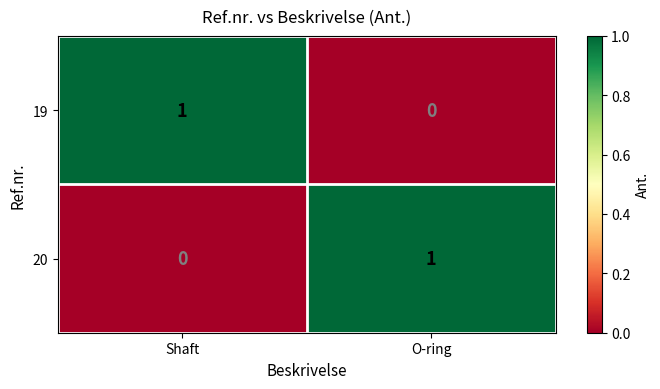

Reading left to right, transcribe all the data shown in this chart.

19: Shaft=1	O-ring=0
20: Shaft=0	O-ring=1